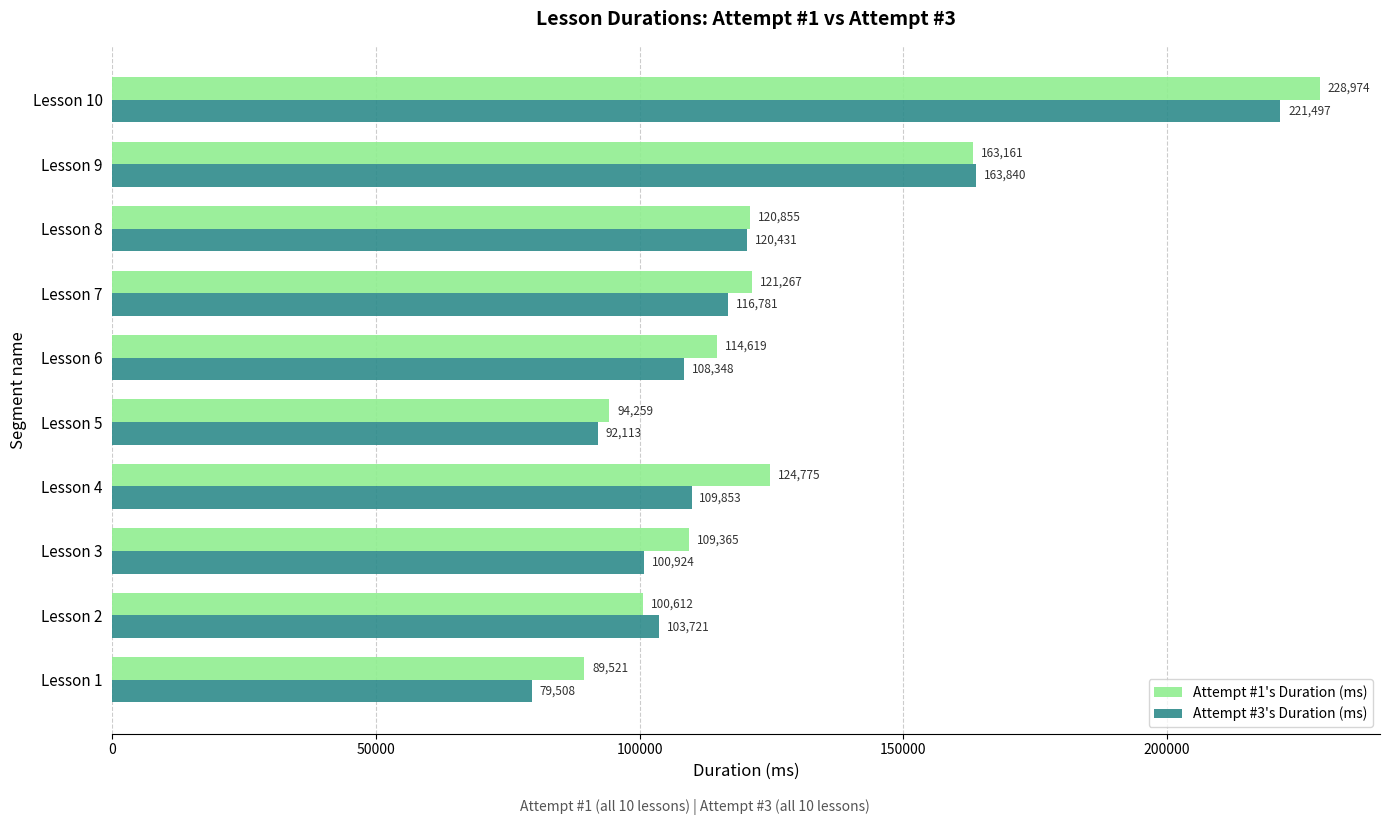

How many values in the Attempt #3's Duration (ms) series are below 109853?

5